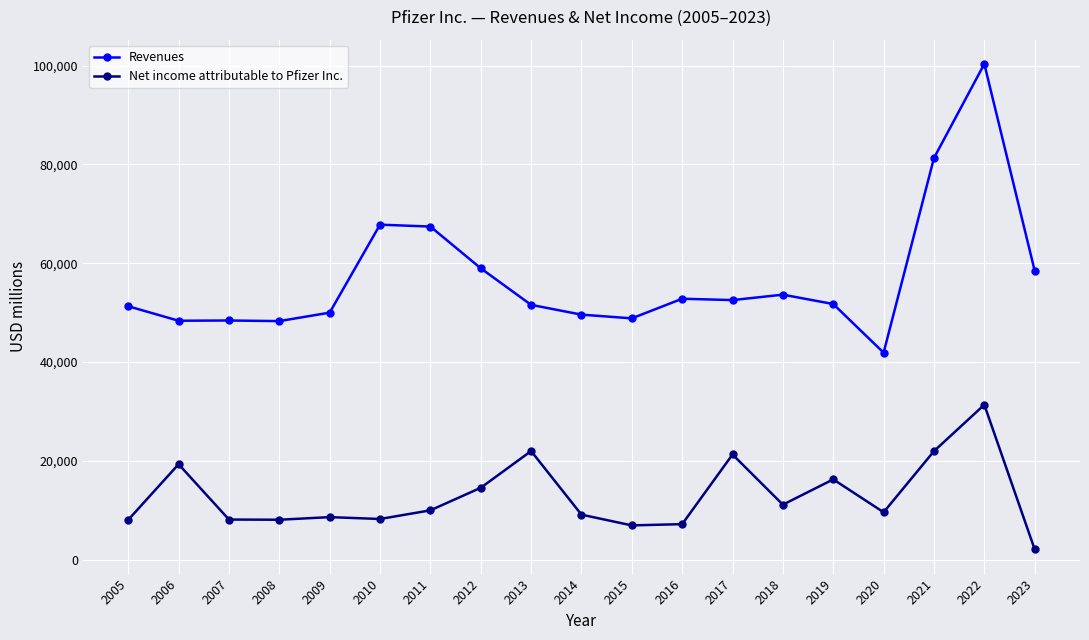

What is the lowest value of the Revenues series?

41908